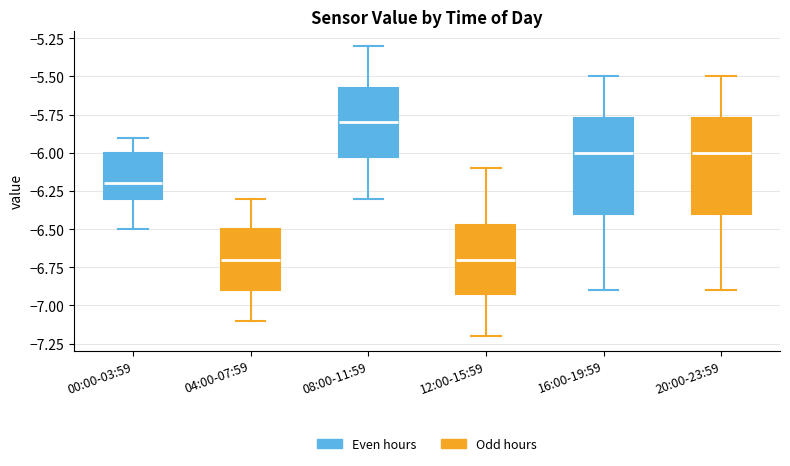

Which box's median line is the highest?

08:00-11:59